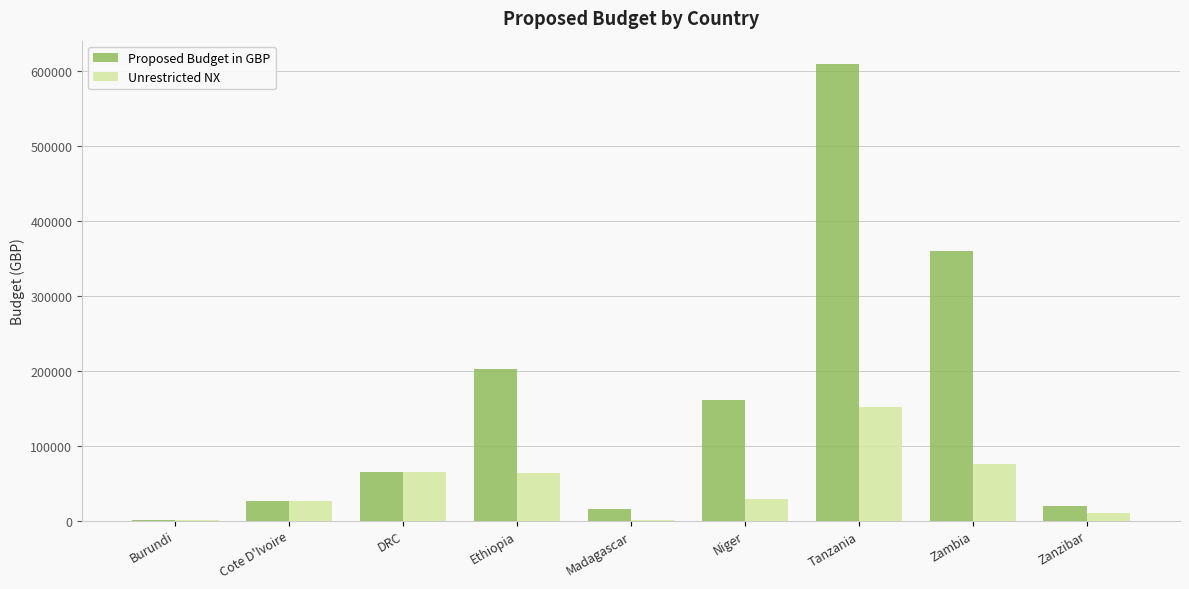

At which label does Unrestricted NX first exceed 28980?

DRC